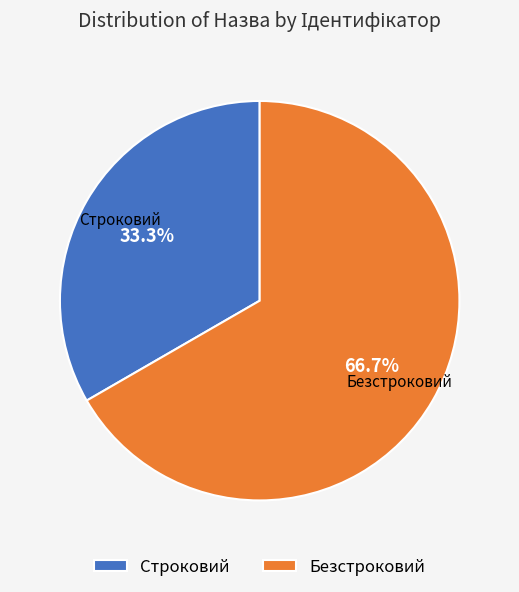

What portion of the pie excludes Строковий?

66.7%